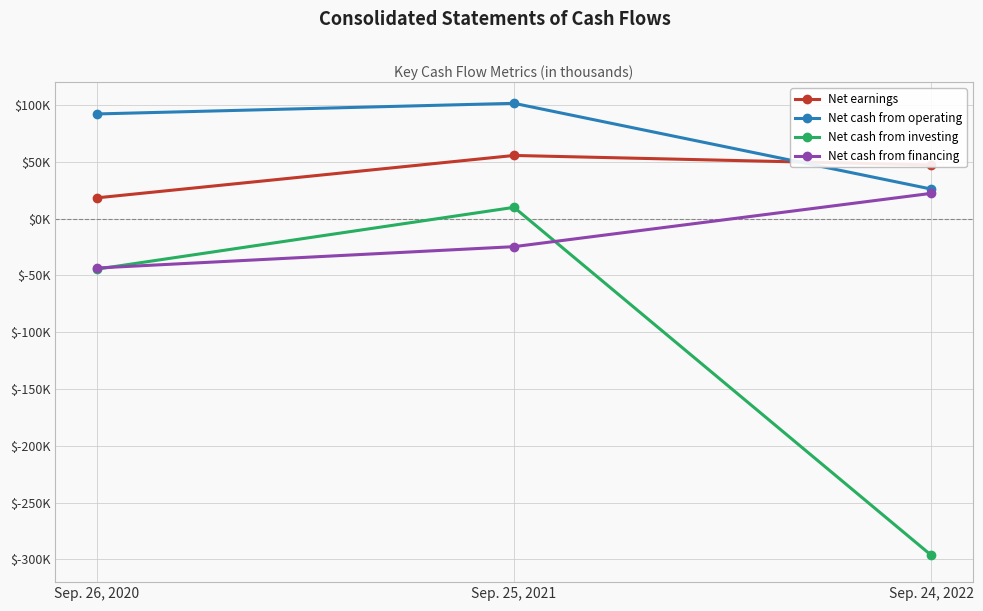

At which category is the sum across all series the highest?

Sep. 25, 2021